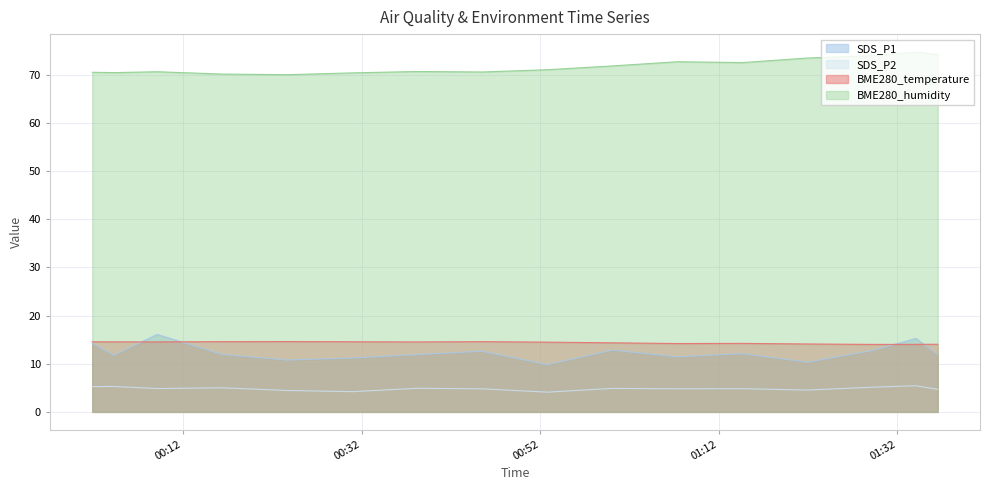

Which has a higher value, 2021/07/30 01:34:05 or 2021/07/30 01:21:56?

2021/07/30 01:34:05